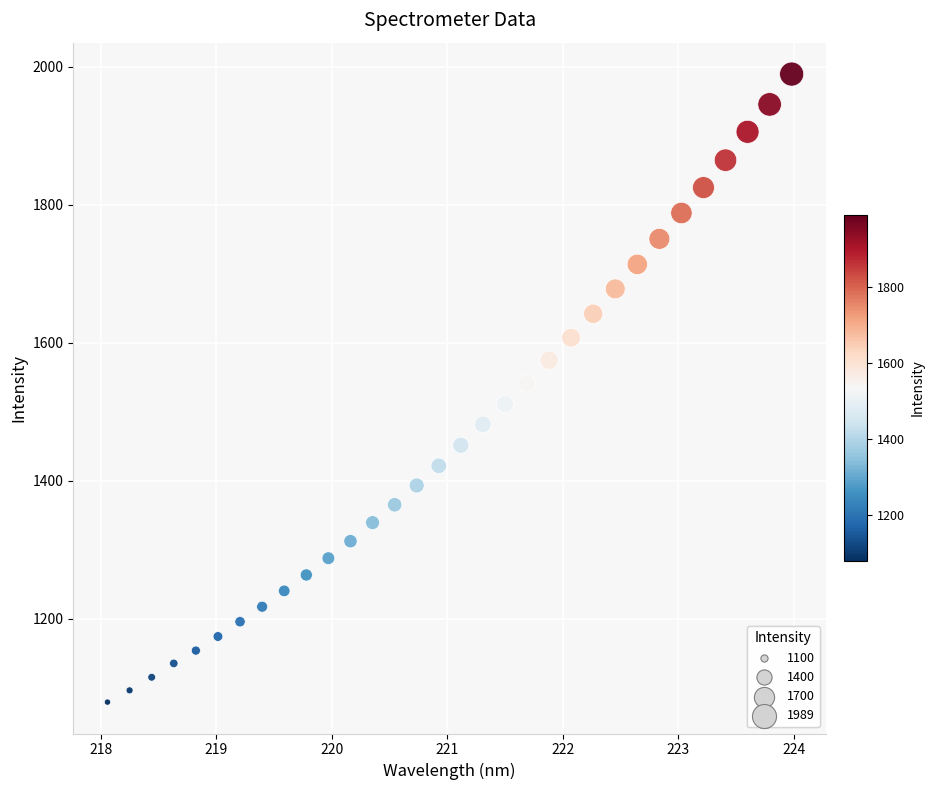

What is the range of X values (max minus min)?

5.9